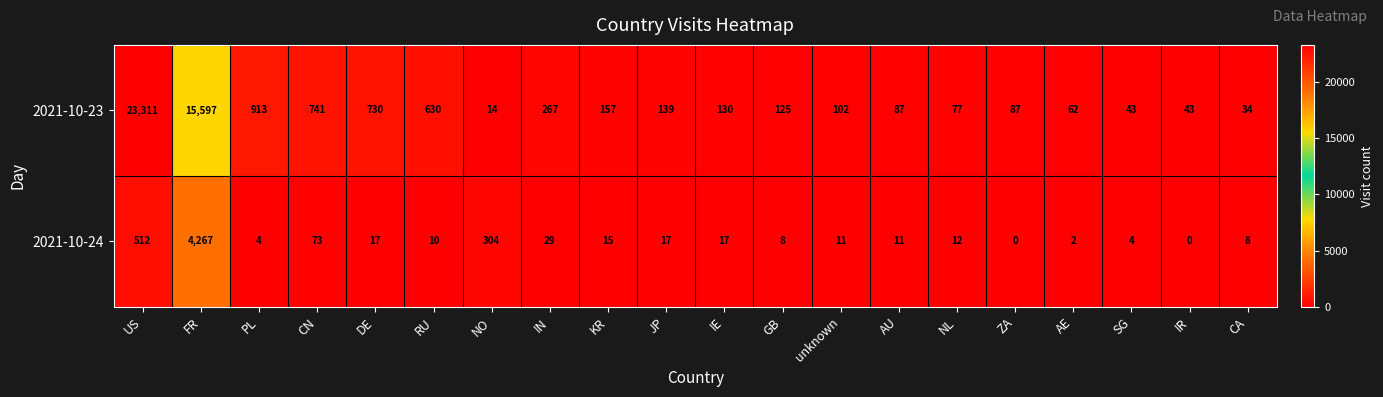

What is the difference between the maximum and minimum values in the 2021-10-24 series?

4267